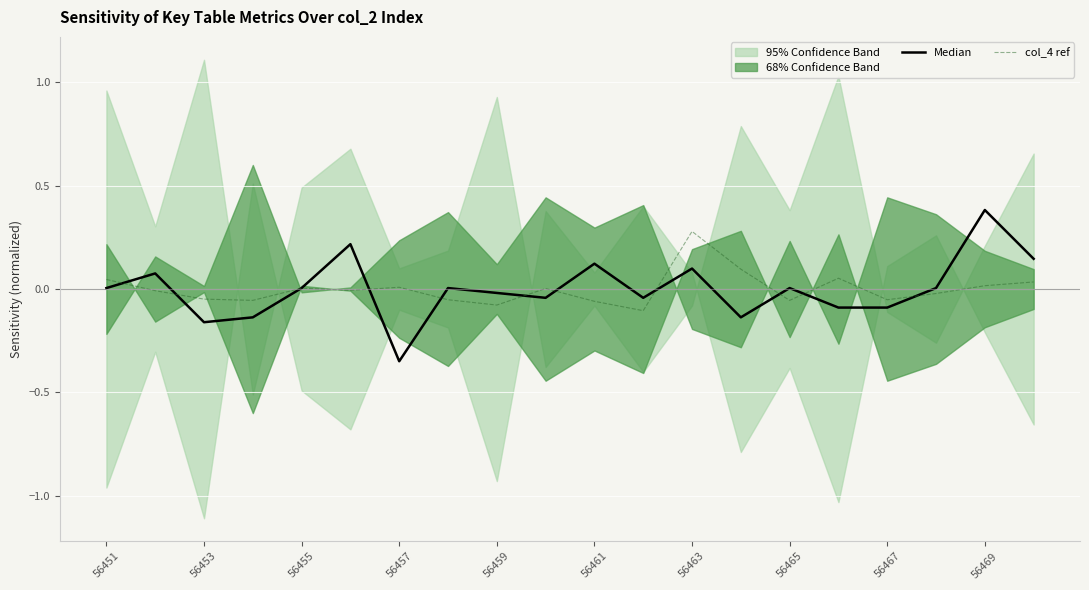

The value of col_4 ref at 56463 is 0.5. True or false?

False